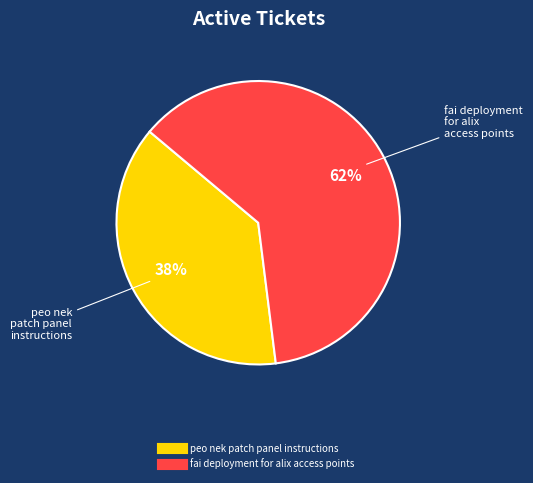

Between fai deployment for alix access points and peo nek patch panel instructions, which is larger?

fai deployment for alix access points